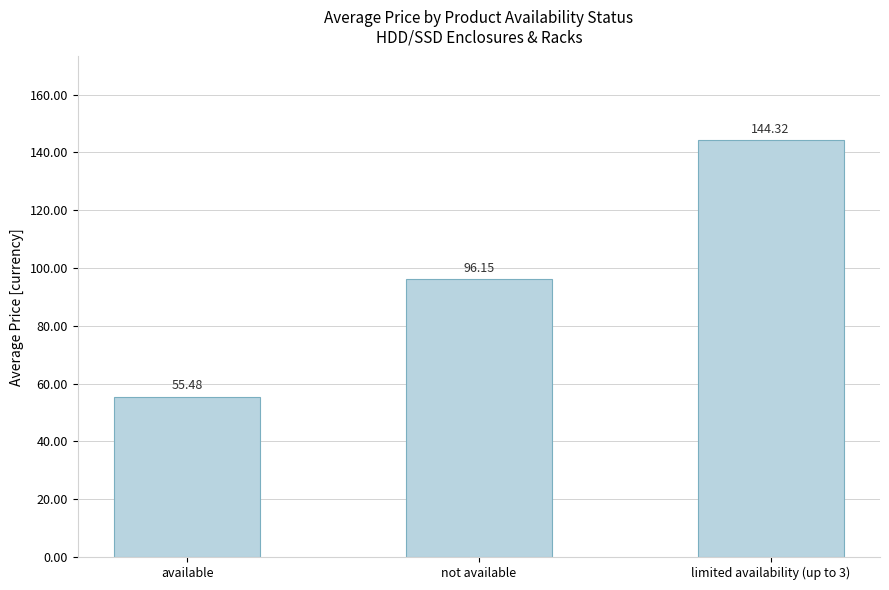

What is the ratio of the value at limited availability (up to 3) to the value at available?

2.6